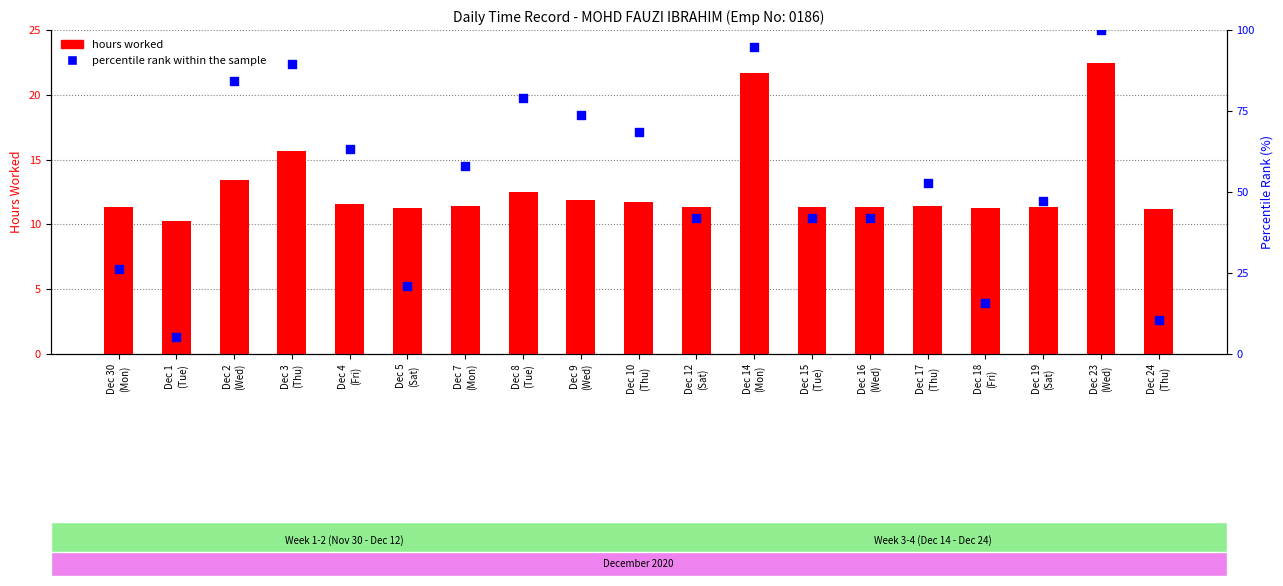

Which series reaches the maximum Y coordinate?

percentile rank within the sample